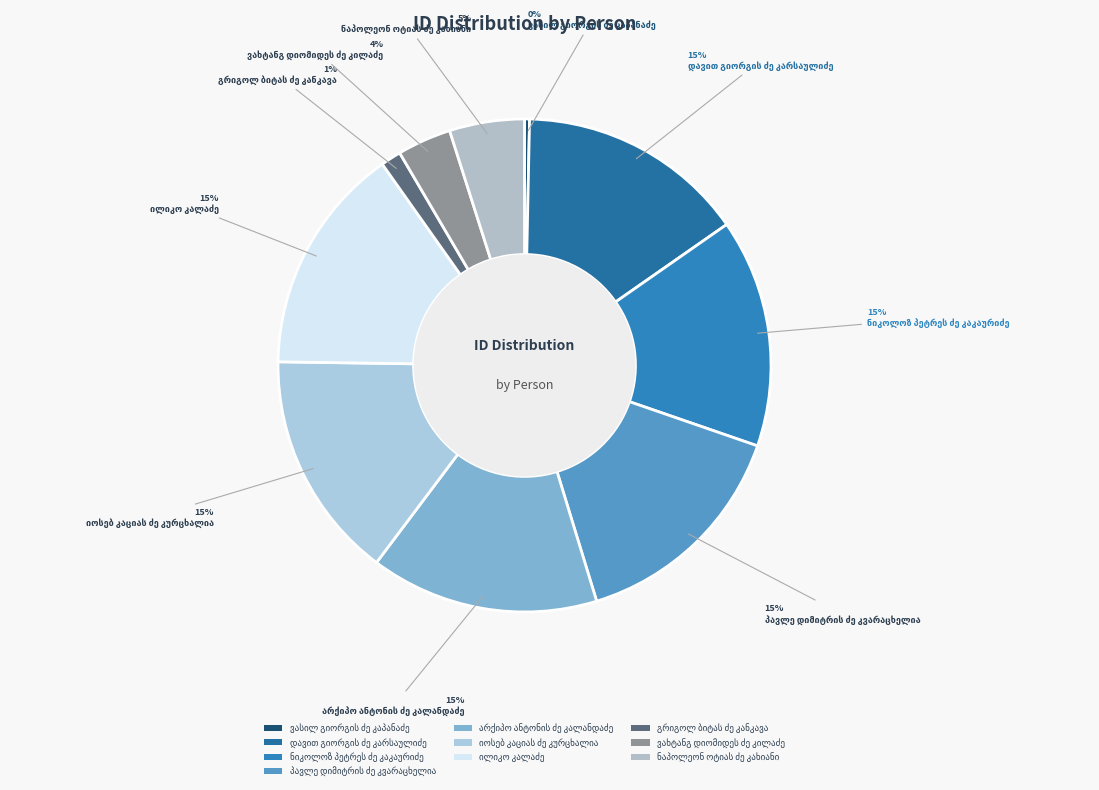

Combined, what portion of the pie is პავლე დიმიტრის ძე კვარაცხელია and ნიკოლოზ პეტრეს ძე კაკაურიძე?

30.0%